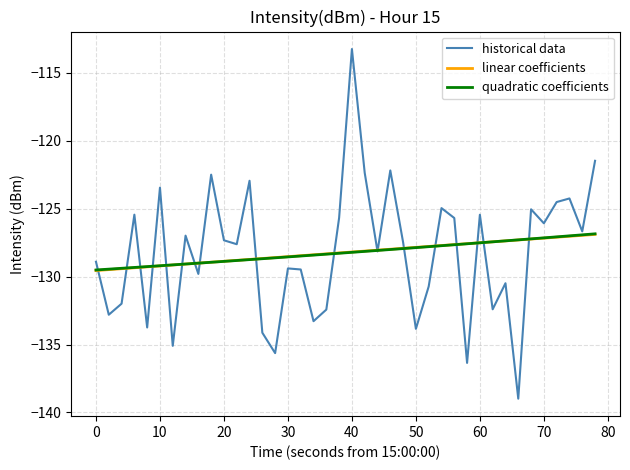

What is the minimum value for linear coefficients?

-129.5